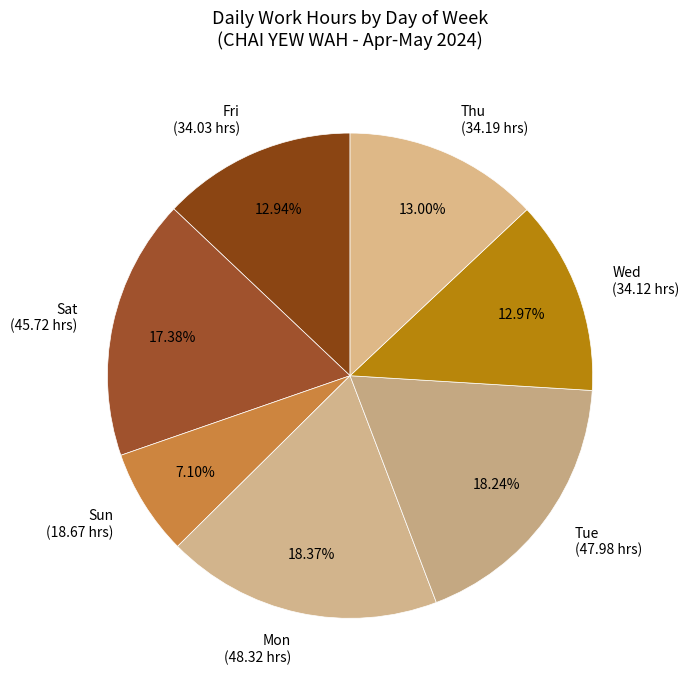

How many slices are in this pie chart?

7